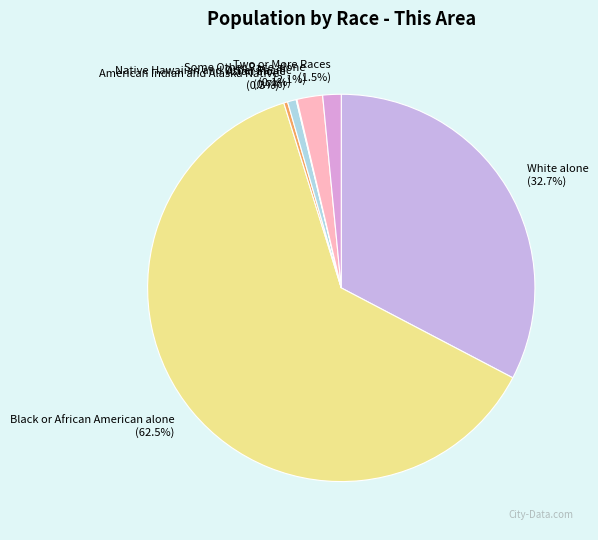

Is it true that White alone is 33% of the pie?

True